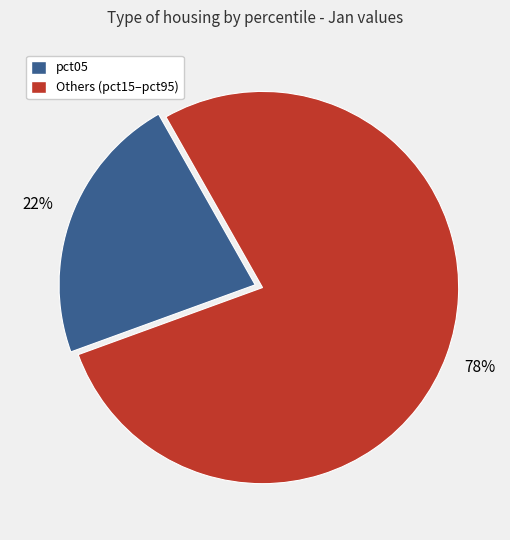

Is there a majority slice in this chart?

Yes